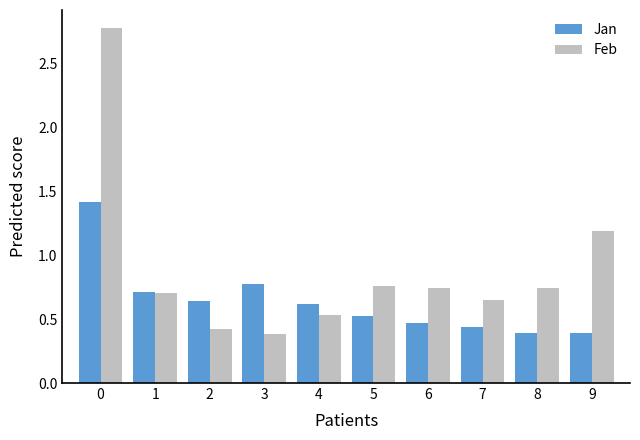

Which series has the widest spread of values?

Feb